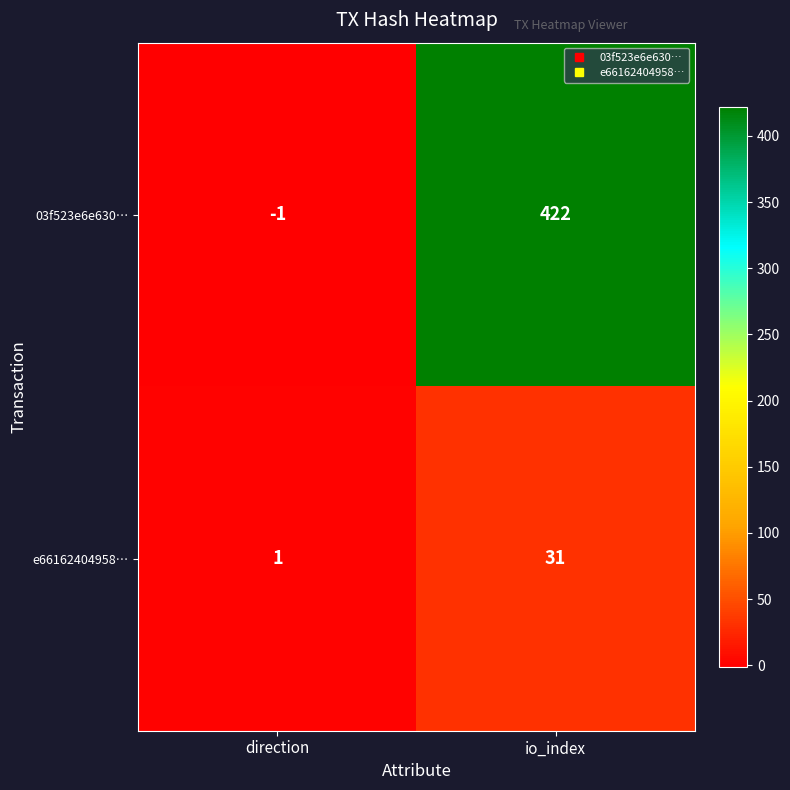

Where is e66162404958… nearest to the value 16?

direction